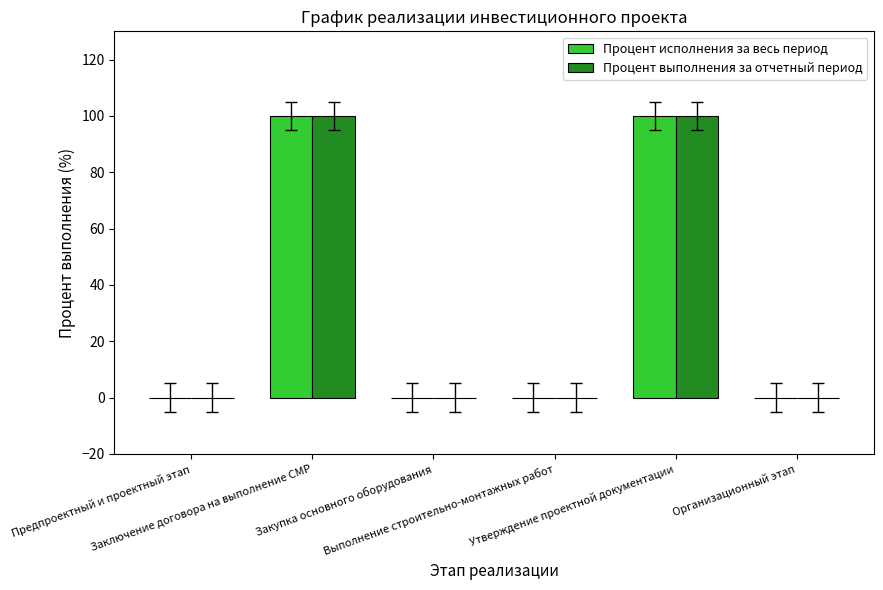

What is the maximum value shown in the chart?

100